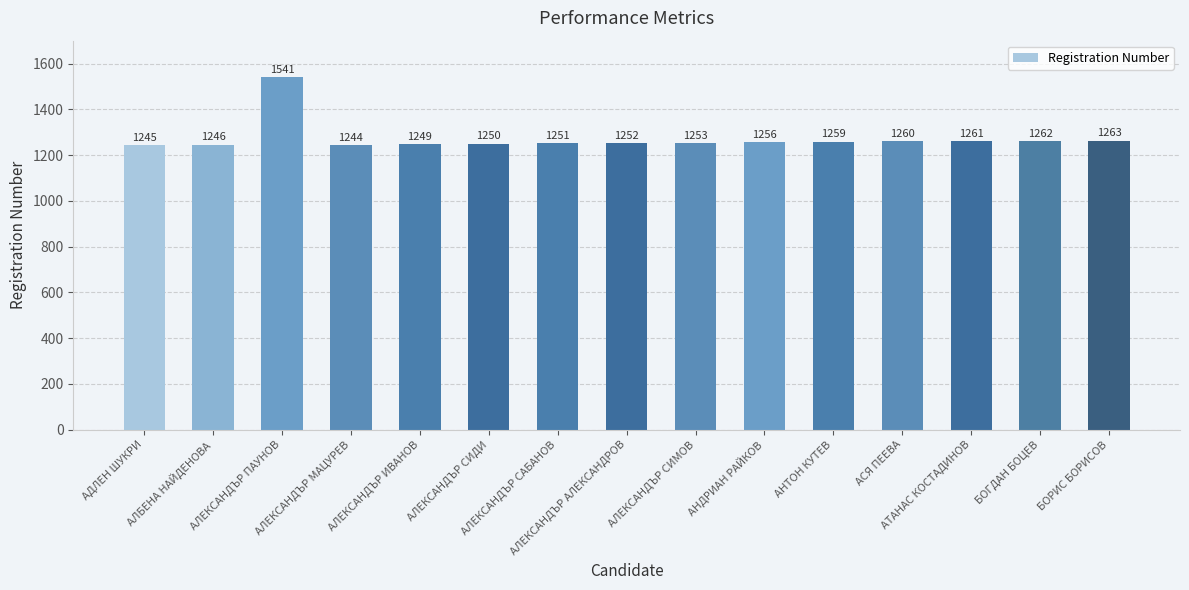

What is the average value?

1273